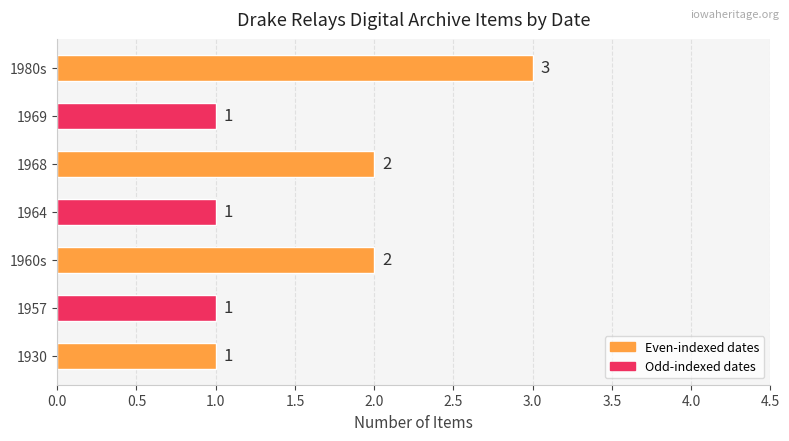

What is the smallest value displayed?

1